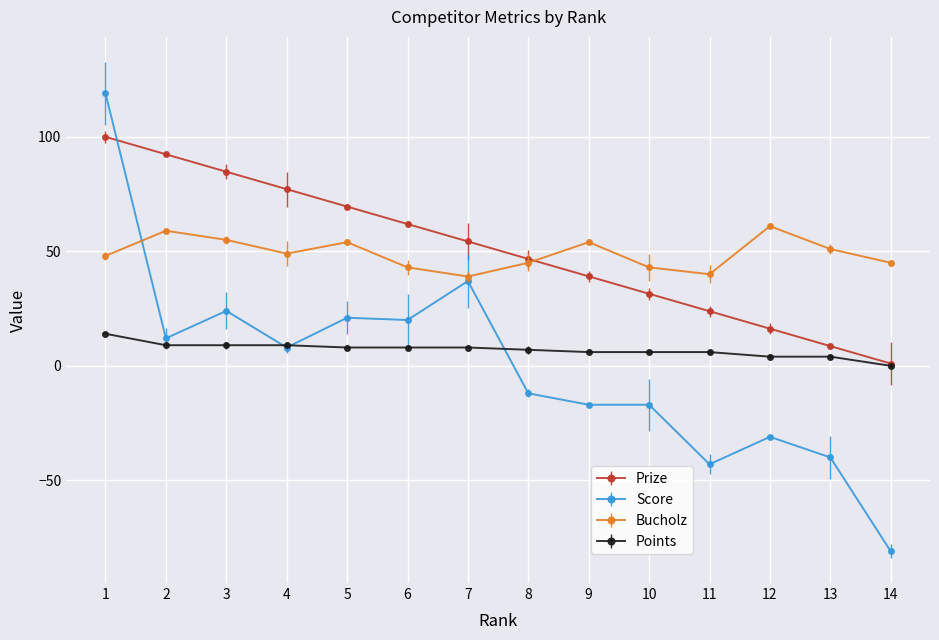

The Score series shows 37.0 at 7. True or false?

True